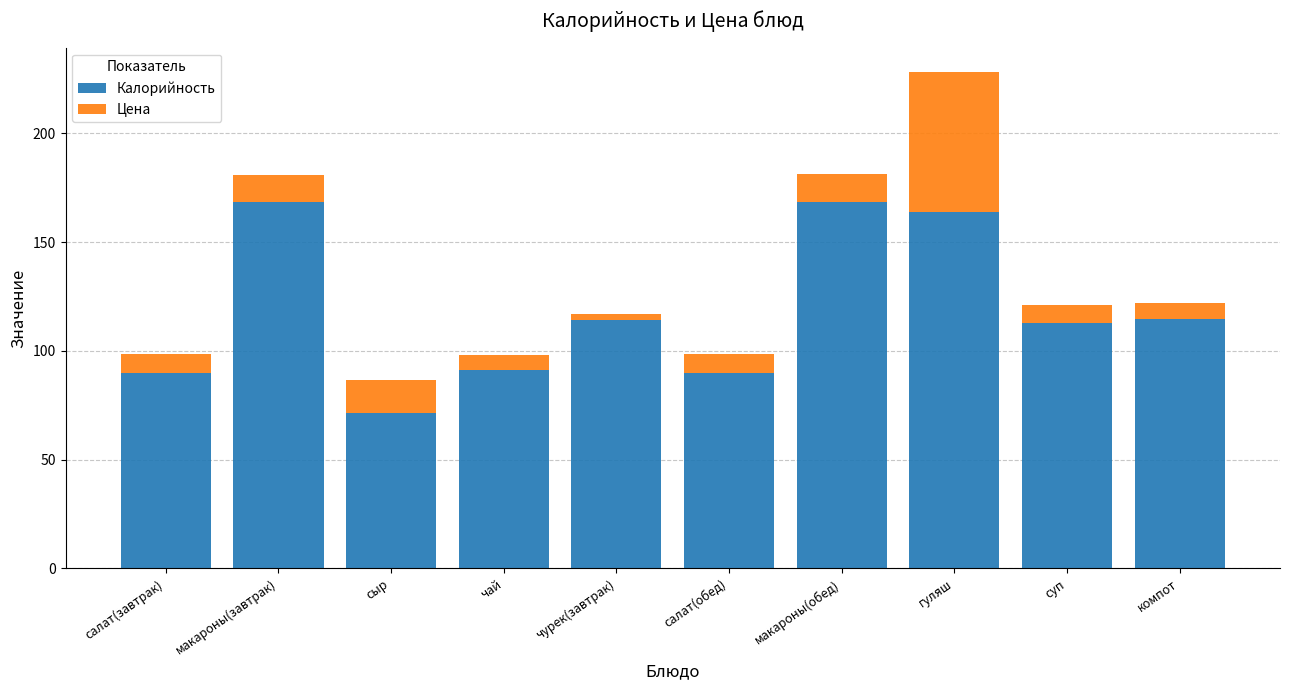

What are all the series names shown in the legend?

Калорийность, Цена